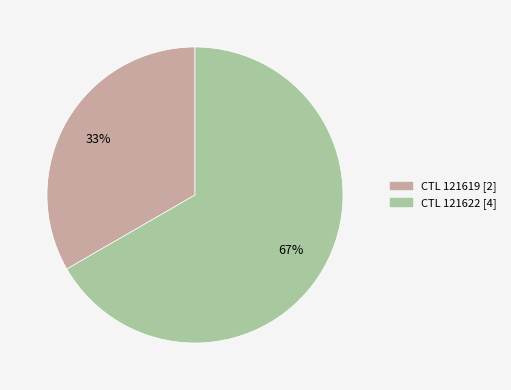

Does any single category account for the majority?

Yes